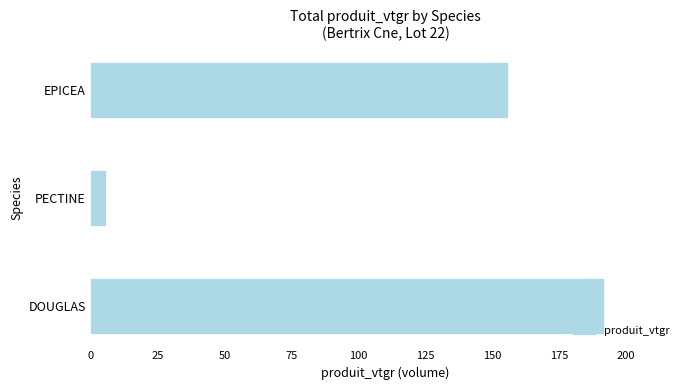

How many bars are there in total?

3